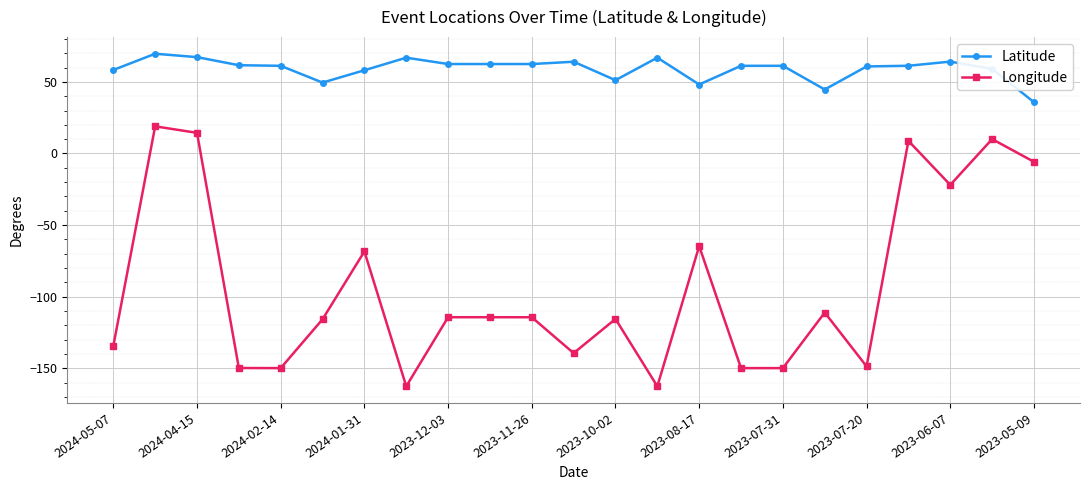

What is the difference between the maximum and second lowest values in the Latitude series?

25.0